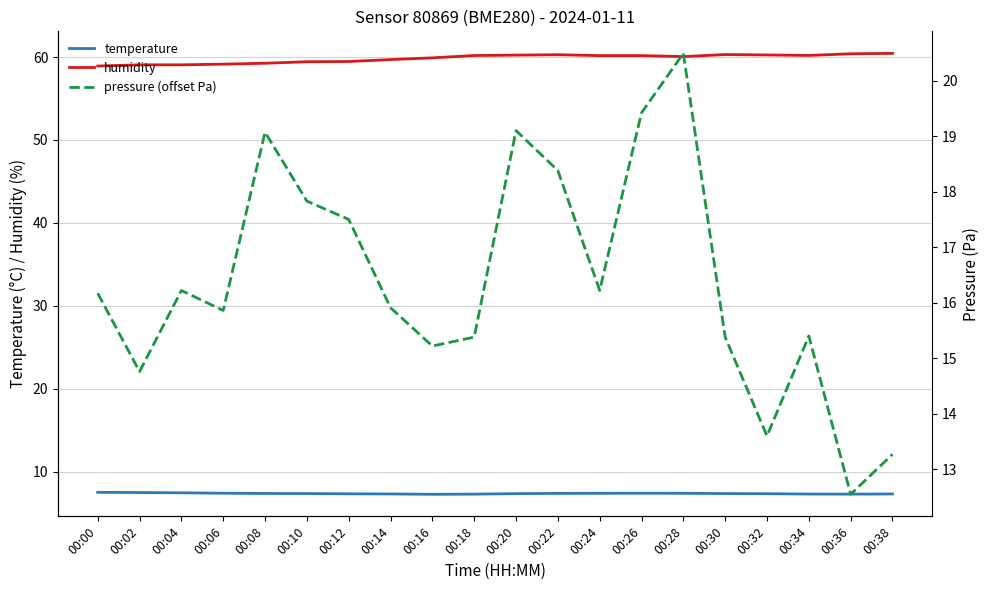

At which label is temperature closest to 7?

00:16